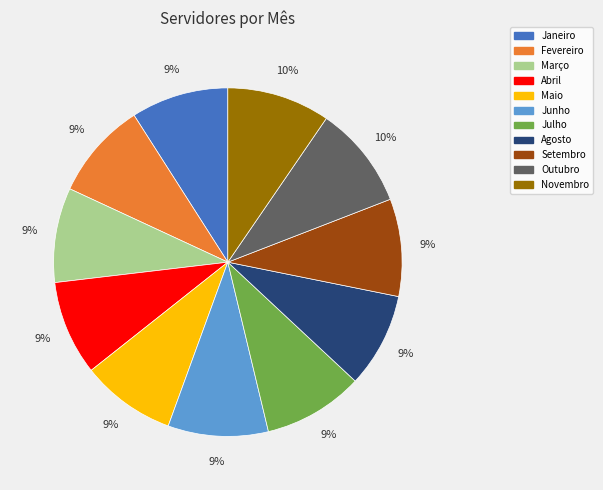

True or false: Agosto accounts for 14% of the total.

False